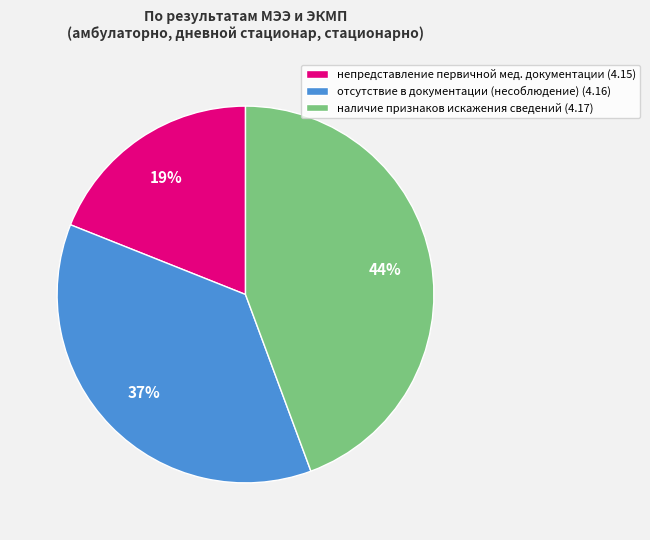

To the nearest percent, what is the difference between the largest and smallest slice percentages?

25%